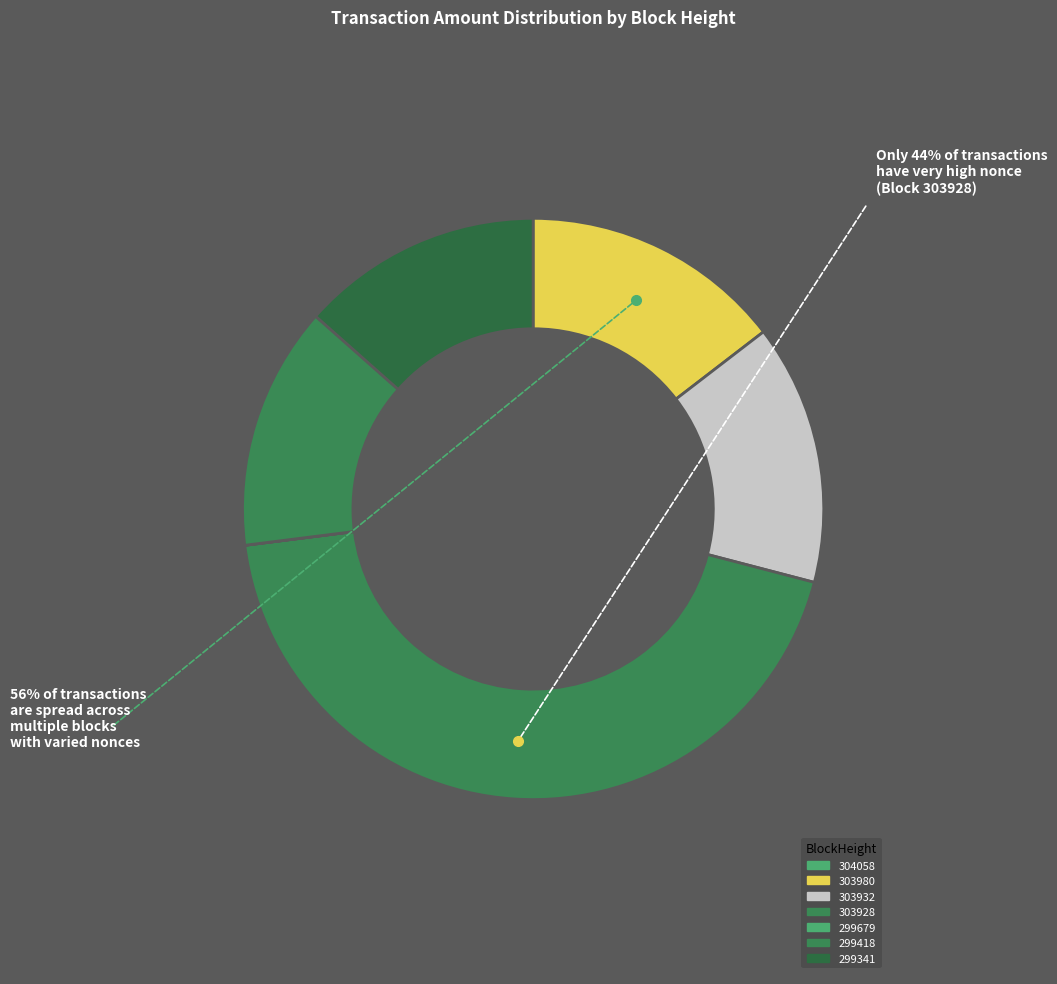

To the nearest percent, what is the combined percentage of 304058 and 303980?

15%